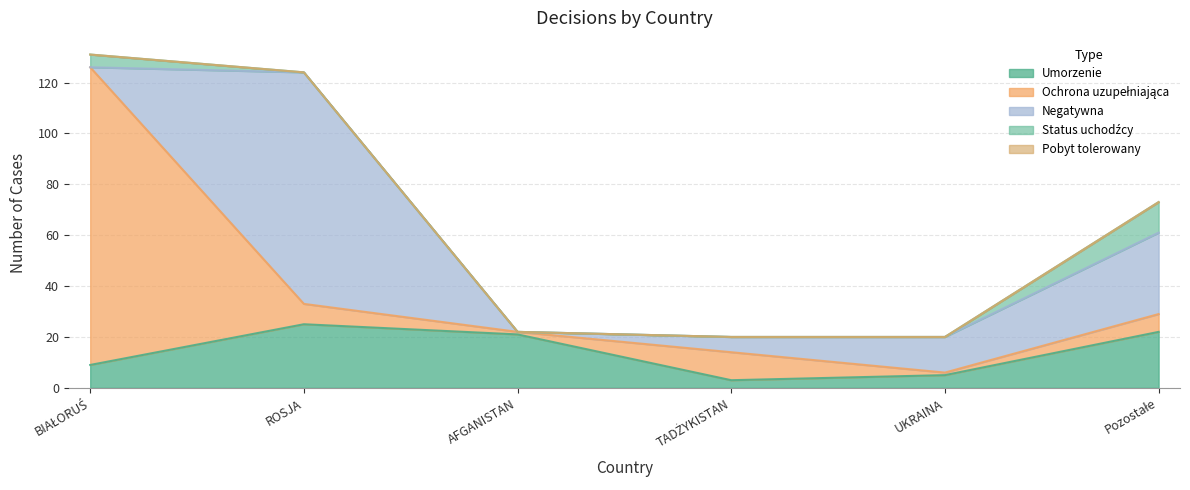

List the series in order of their peak value, highest first.

Ochrona uzupełniająca, Negatywna, Umorzenie, Status uchodźcy, Pobyt tolerowany